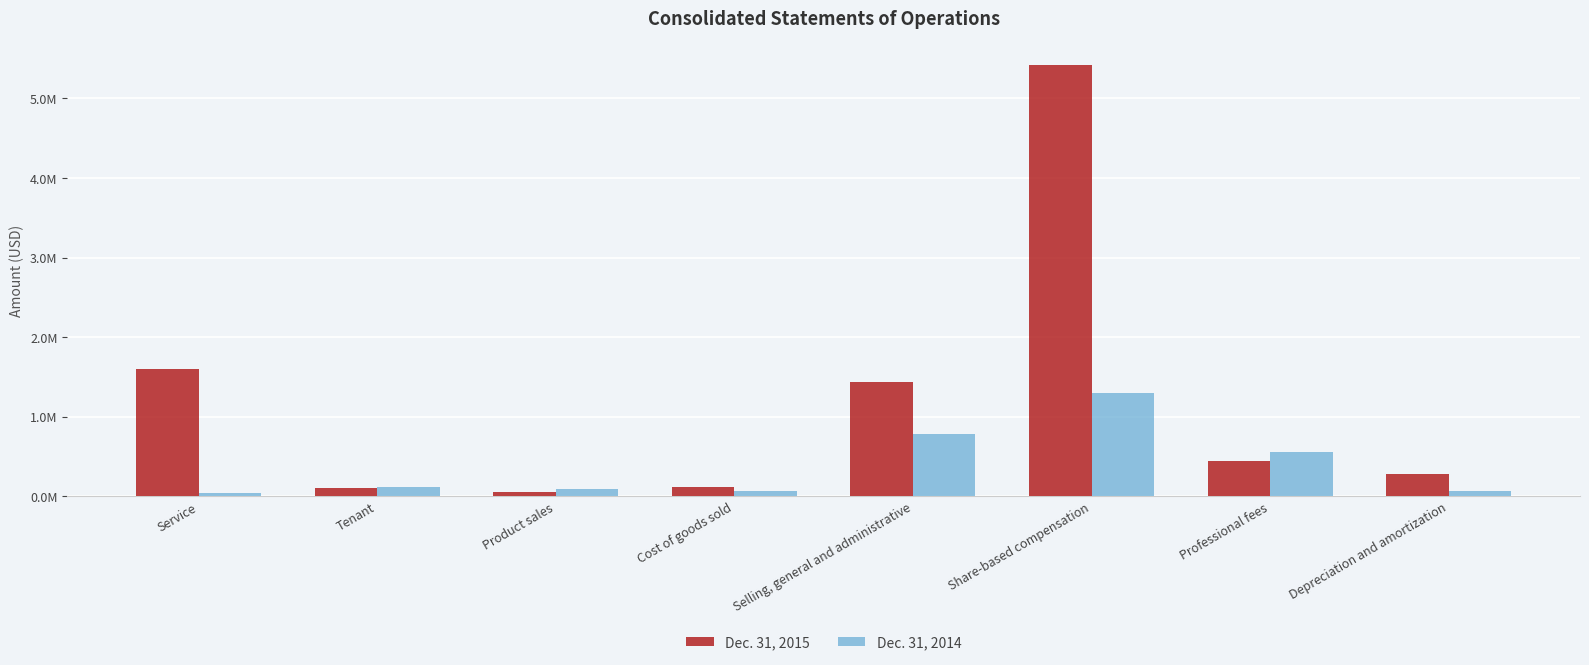

What is the difference between the highest and lowest values at Tenant?

14277